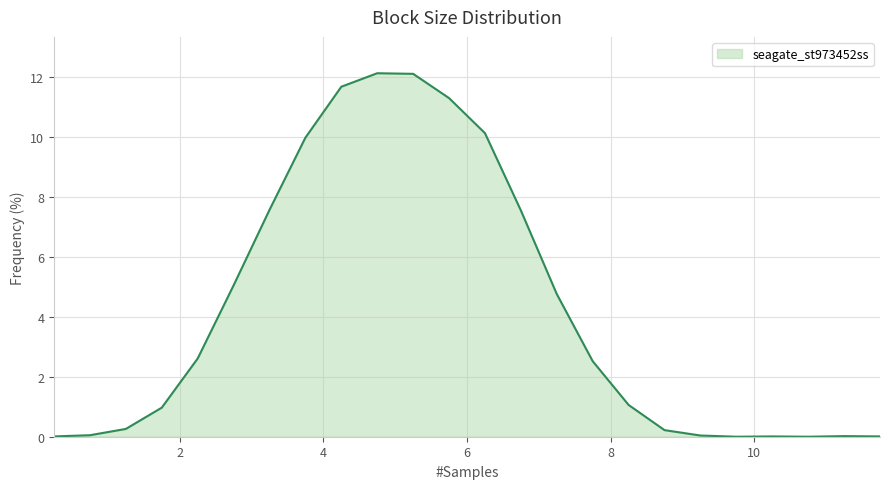

What is the difference between the maximum and minimum values?

12.1